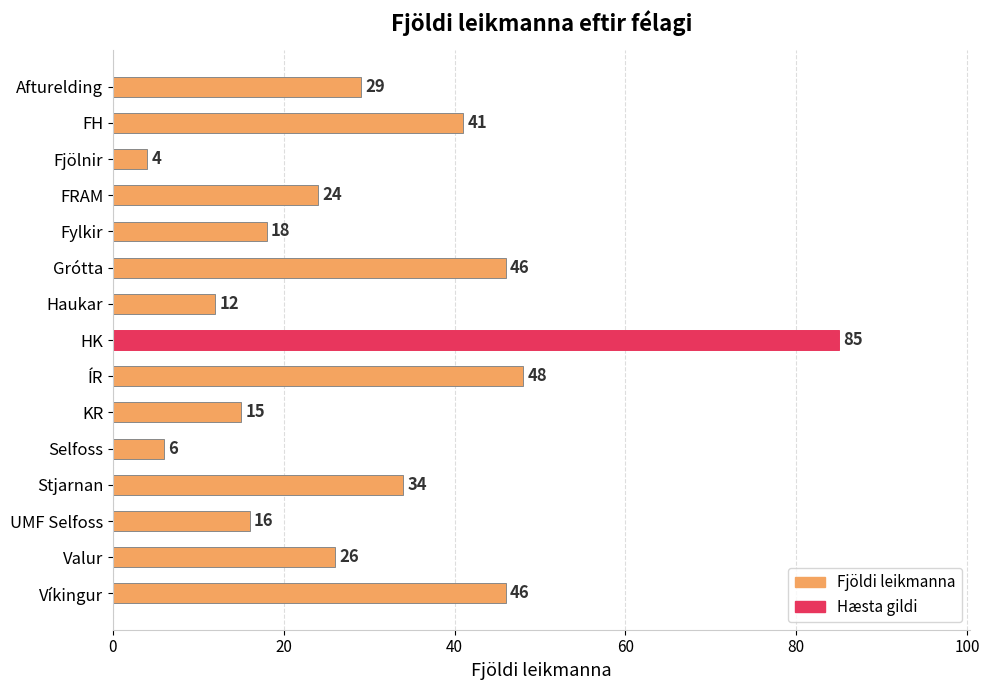

What is the maximum value shown in the chart?

85